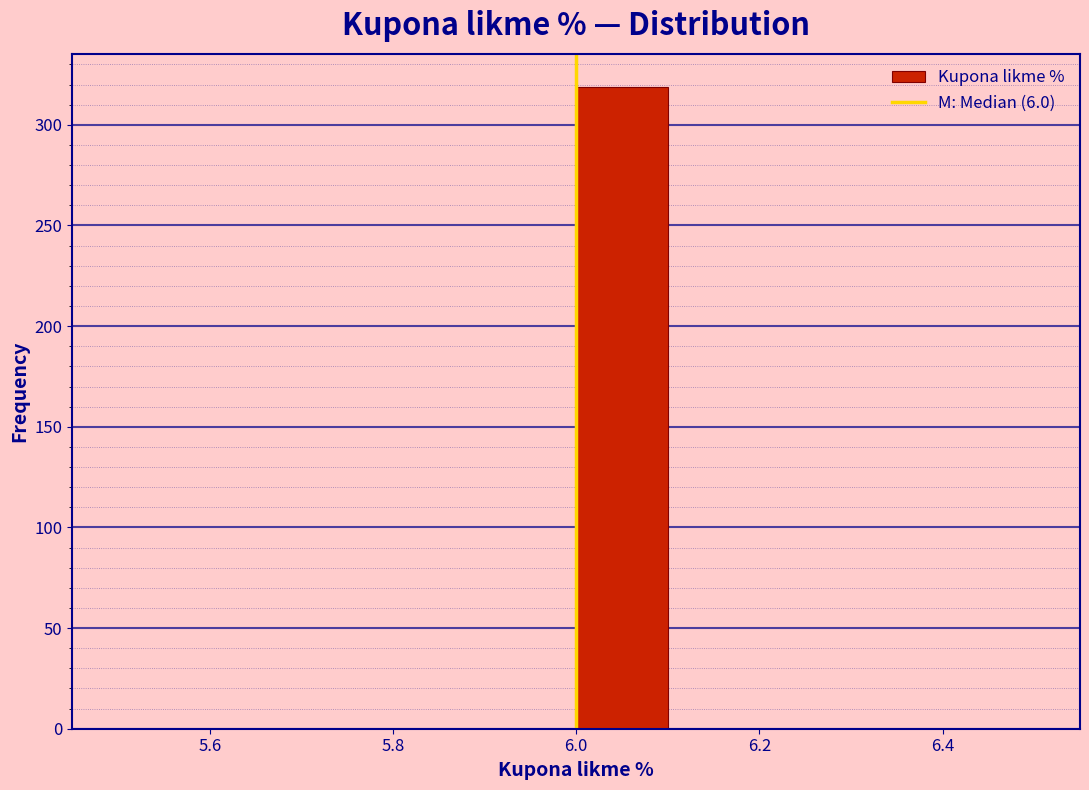

Reading left to right, transcribe this chart: for each bar, give the range it covers on the x-axis and its height. The values are not printed on the chart, so give them approximately, as read against the axis.

5.5 to 5.6: 0
5.6 to 5.7: 0
5.7 to 5.8: 0
5.8 to 5.9: 0
5.9 to 6.0: 0
6.0 to 6.1: 320
6.1 to 6.2: 0
6.2 to 6.3: 0
6.3 to 6.4: 0
6.4 to 6.5: 0